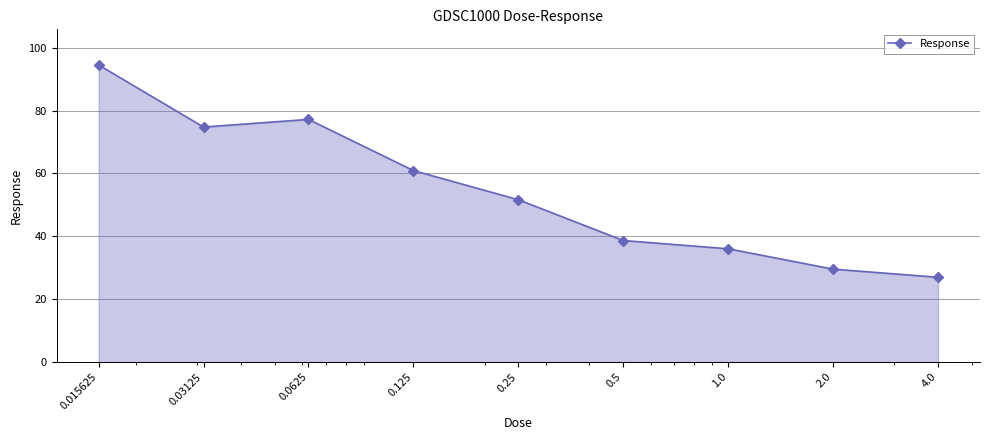

What is the sum of all values?

490.2